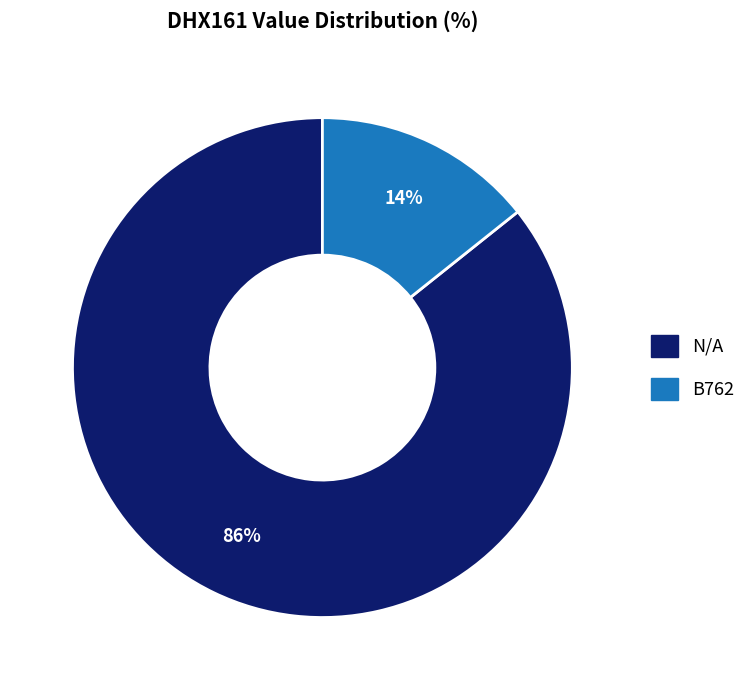

Is there any slice that represents more than half of the pie?

Yes